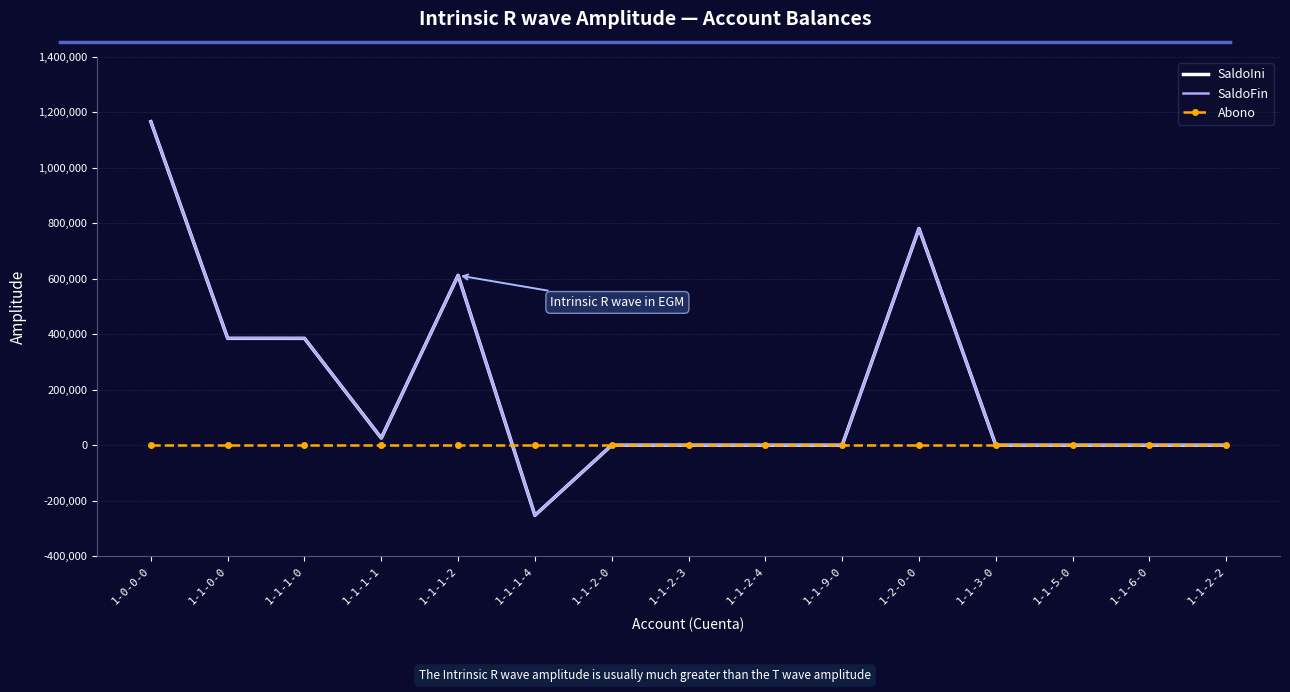

At which category is the sum across all series the highest?

1-0-0-0